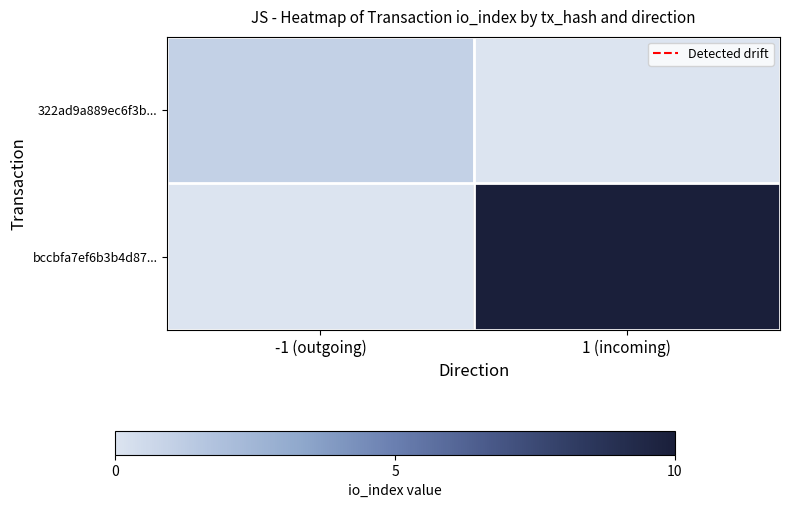

What is the difference between the highest and lowest values at -1 (outgoing)?

0.1